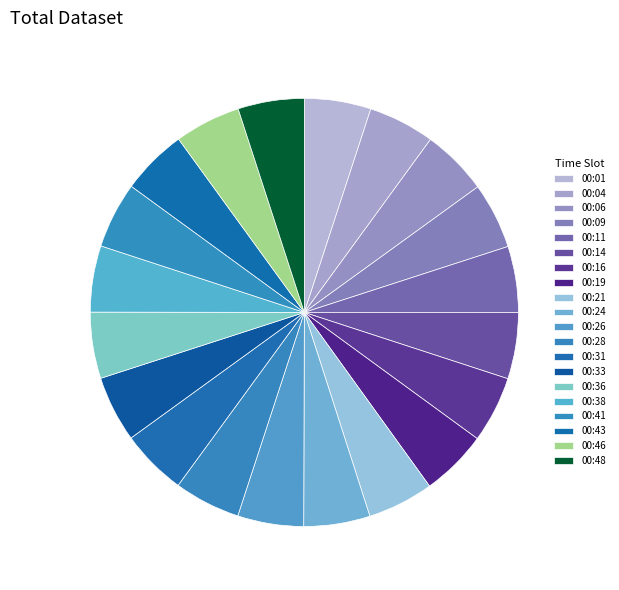

What percentage is the 00:19 slice, to the nearest percent?

5%